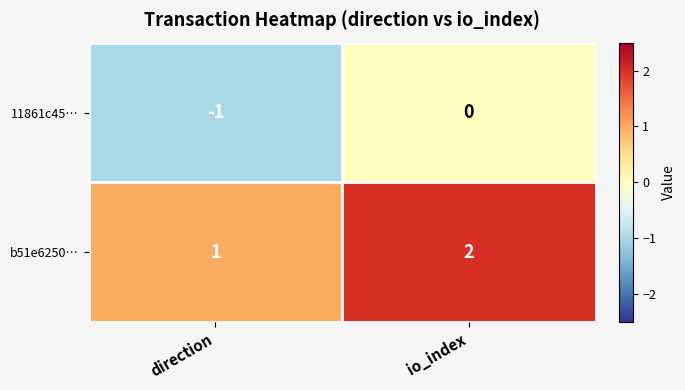

Which label corresponds to the smallest value in the chart?

direction